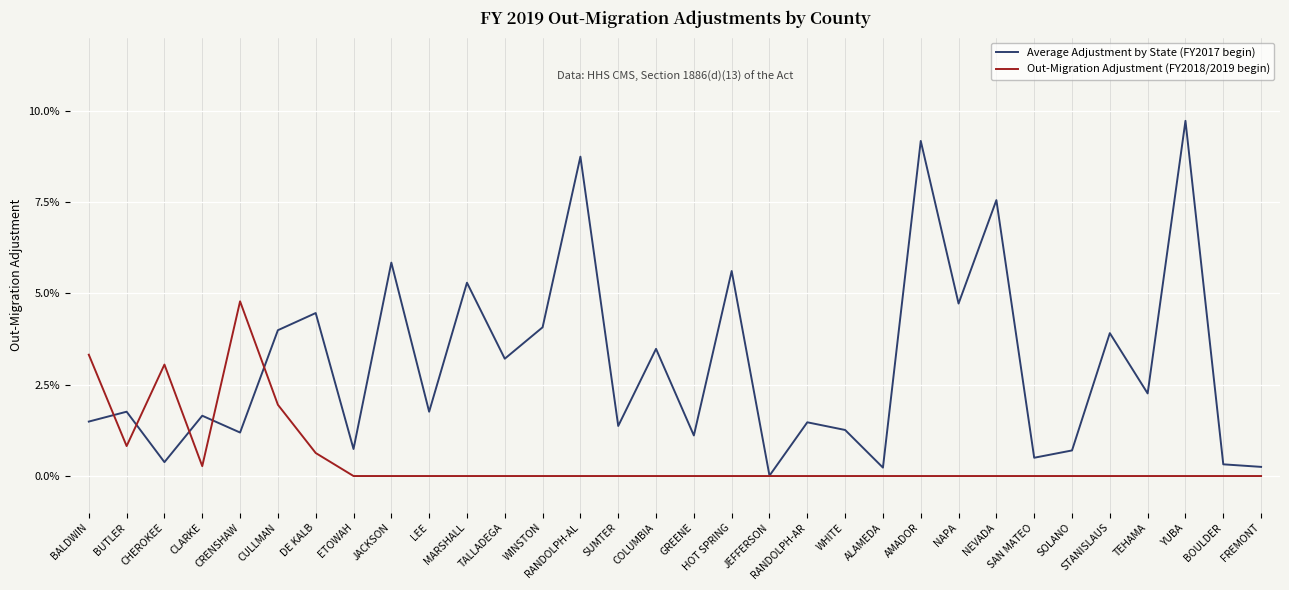

Rank the series by their maximum value, from highest to lowest.

Average Adjustment by State (FY2017 begin), Out-Migration Adjustment (FY2018/2019 begin)